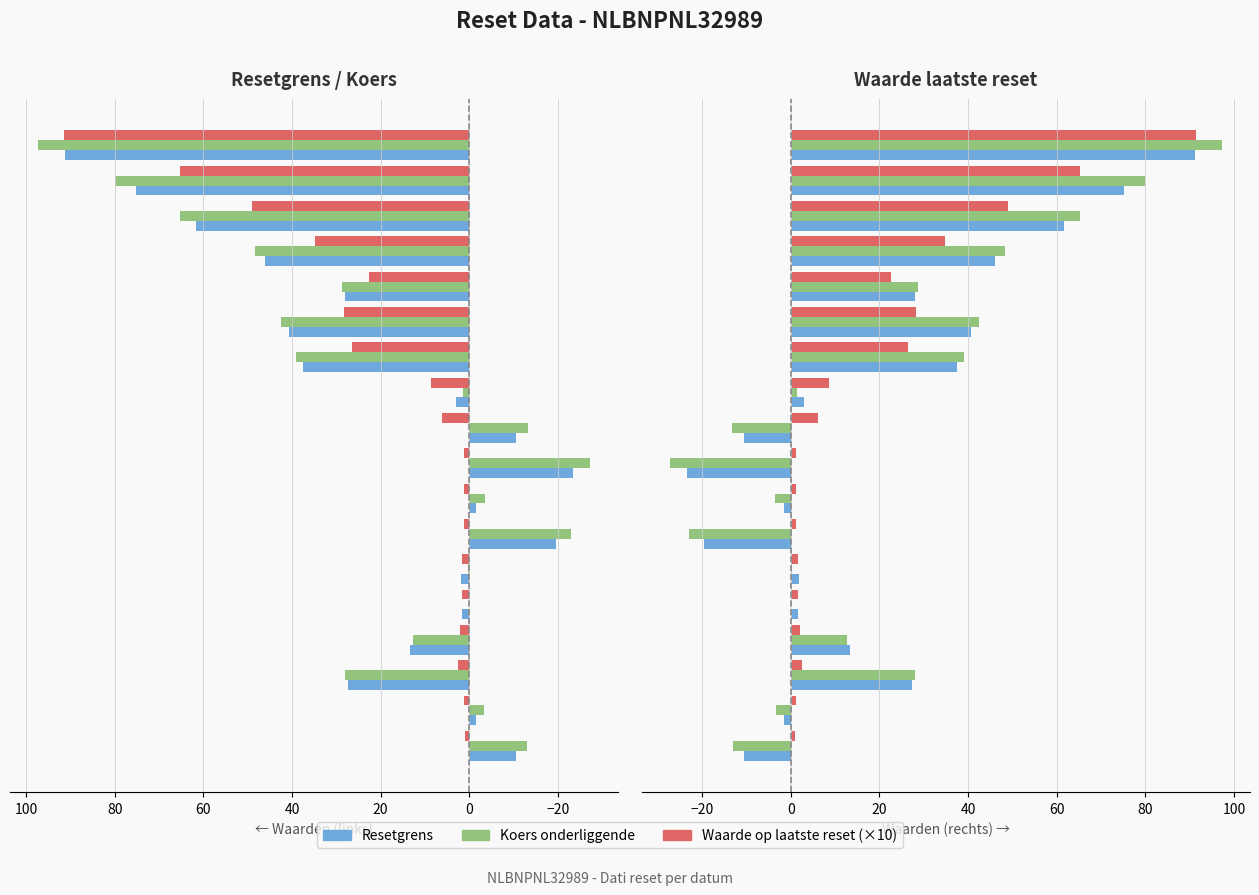

What is the greatest value displayed?

97.4